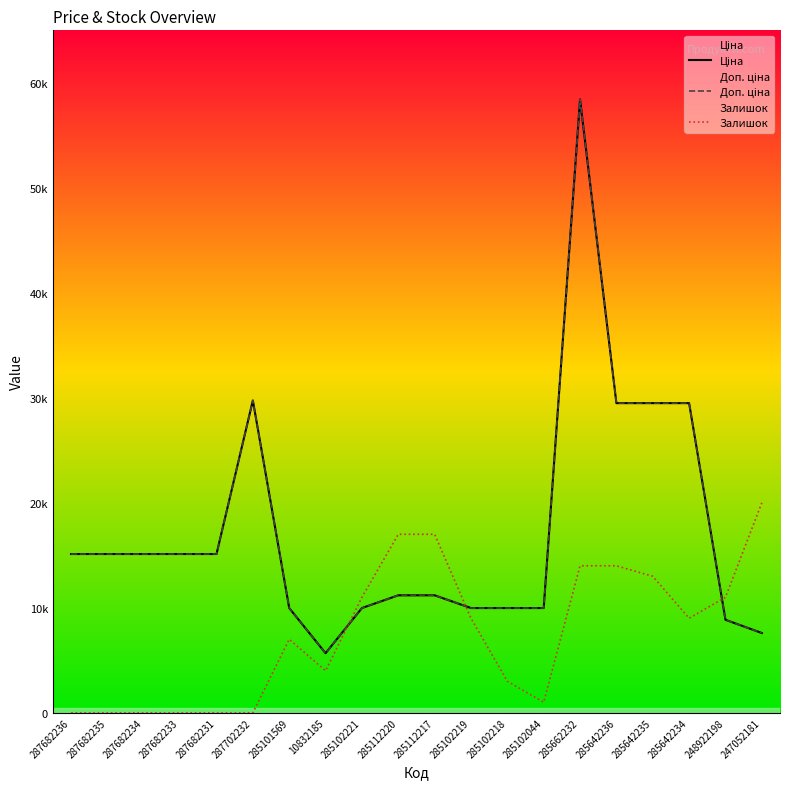

Which series has the largest range (max minus min)?

Ціна